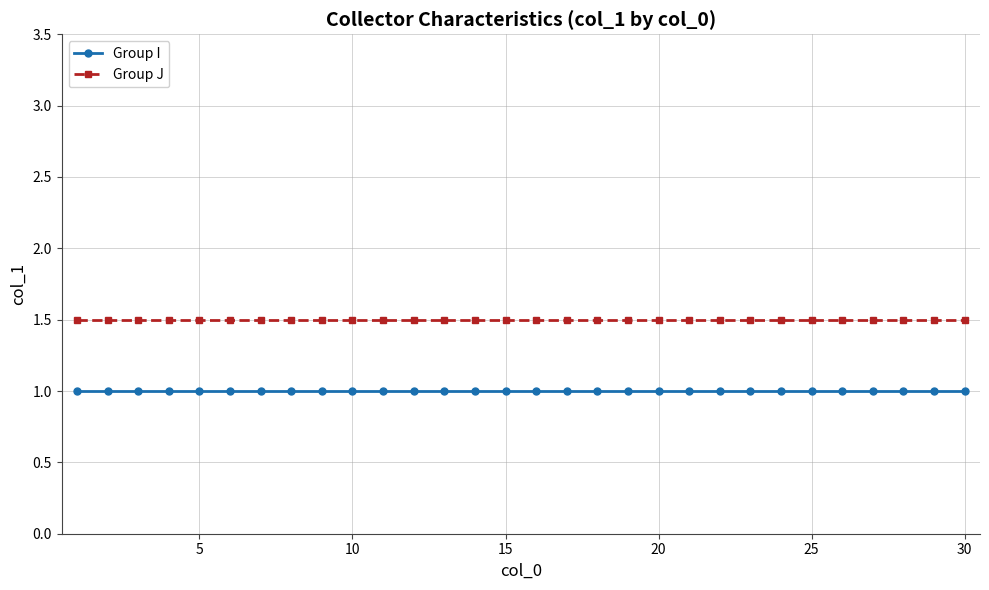

What is the greatest value displayed?

1.5